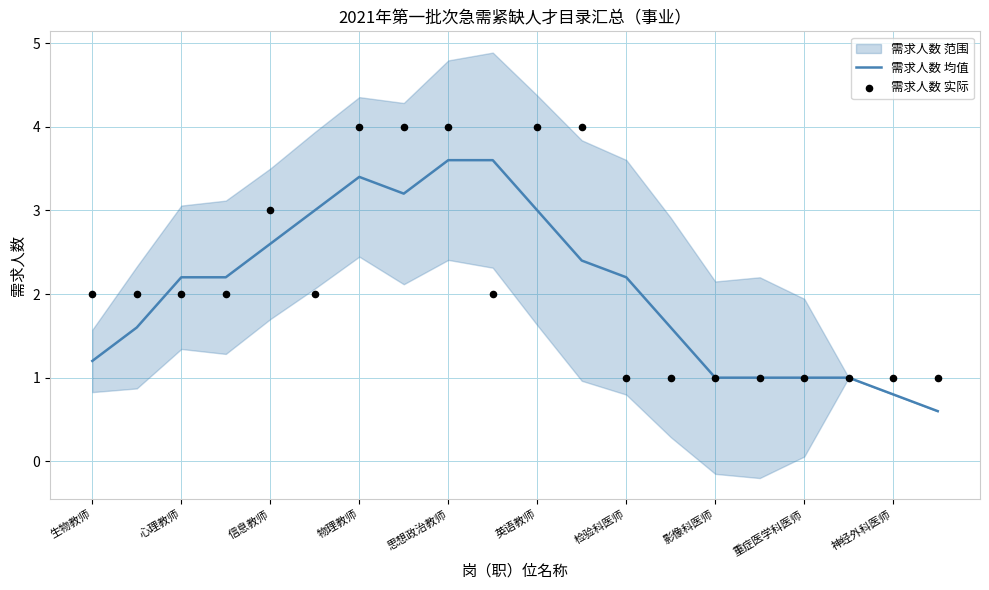

Where does the 需求人数 均值 series first go above 2?

心理教师